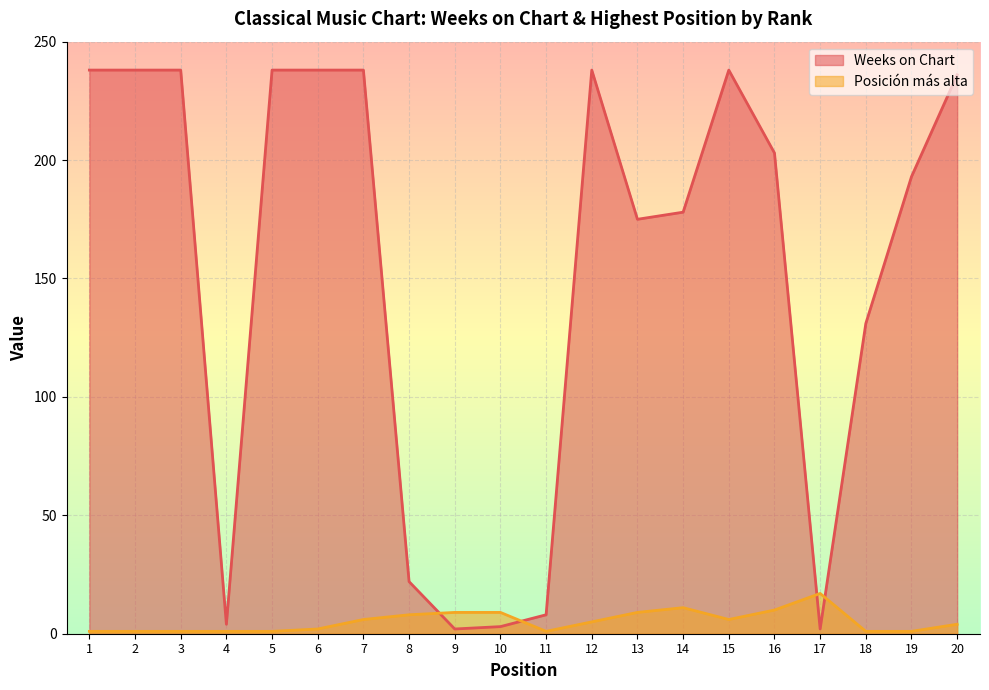

Reading left to right, what are all the values shown in this chart?

Weeks on Chart: 1=238	2=238	3=238	4=4	5=238	6=238	7=238	8=22	9=2	10=3	11=8	12=238	13=175	14=178	15=238	16=203	17=2	18=131	19=193	20=236
Posición más alta: 1=1	2=1	3=1	4=1	5=1	6=2	7=6	8=8	9=9	10=9	11=1	12=5	13=9	14=11	15=6	16=10	17=17	18=1	19=1	20=4